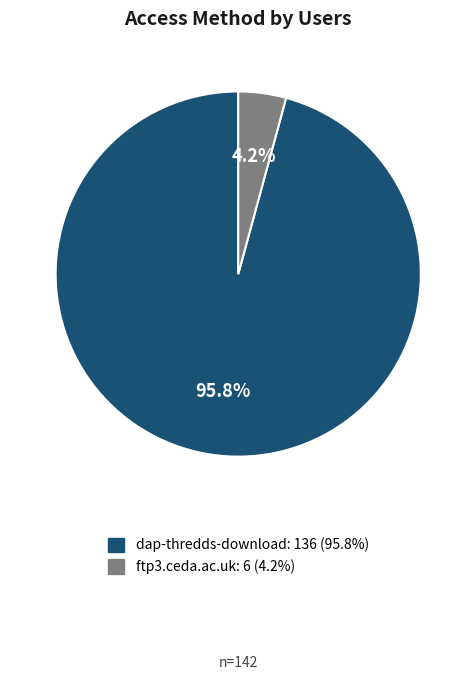

What is the largest slice in the pie chart?

dap-thredds-download